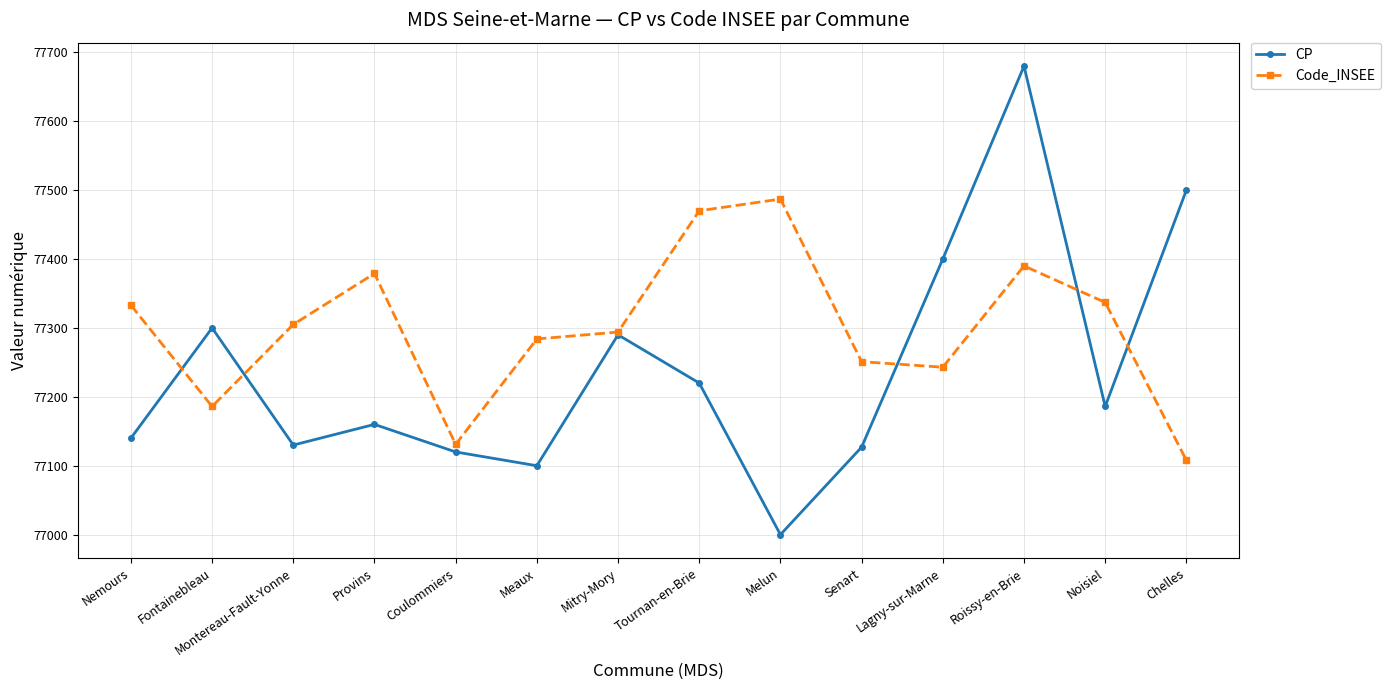

How many interior local valleys does the Code_INSEE series have?

3